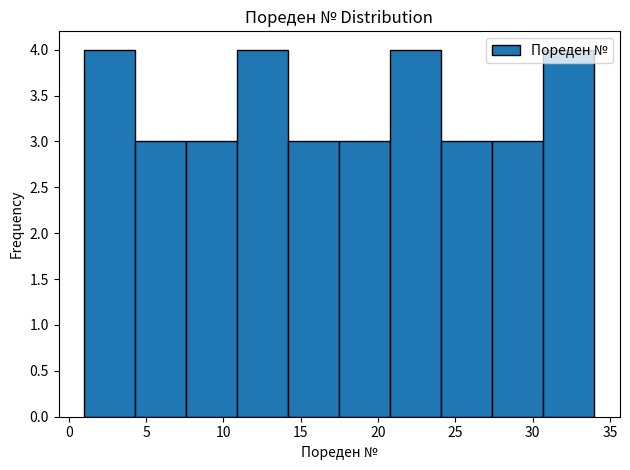

Reading left to right, transcribe this chart: for each bar, give the range it covers on the x-axis and its height. Neither the bar edges nor the heights are printed on the chart, so give them approximately, as read against the axes.

1.0 to 4.3: 4
4.3 to 7.6: 3
7.6 to 10.9: 3
10.9 to 14.2: 4
14.2 to 17.5: 3
17.5 to 20.8: 3
20.8 to 24.1: 4
24.1 to 27.4: 3
27.4 to 30.7: 3
30.7 to 34.0: 4